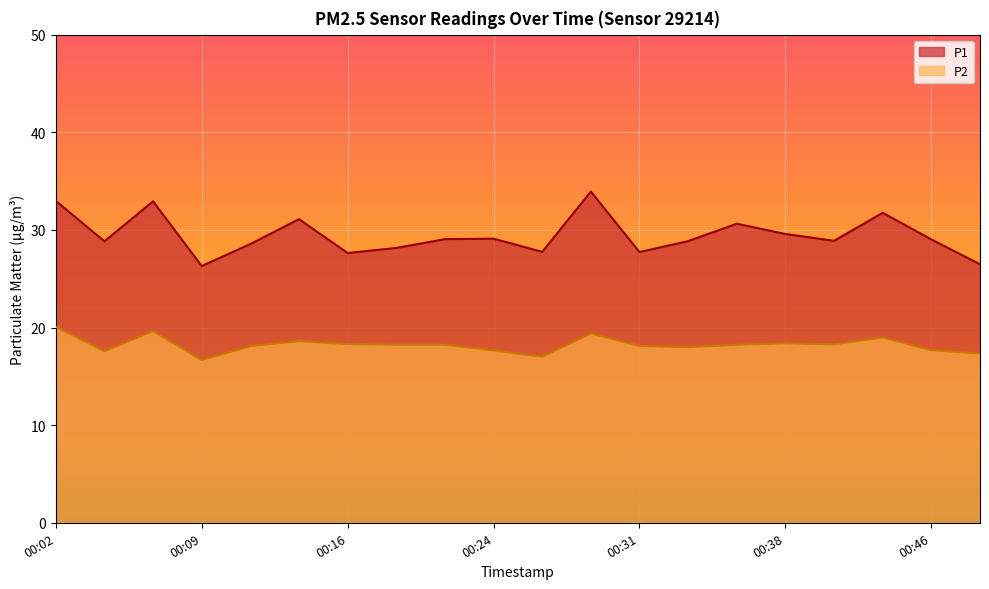

How many lines are shown in the chart?

2